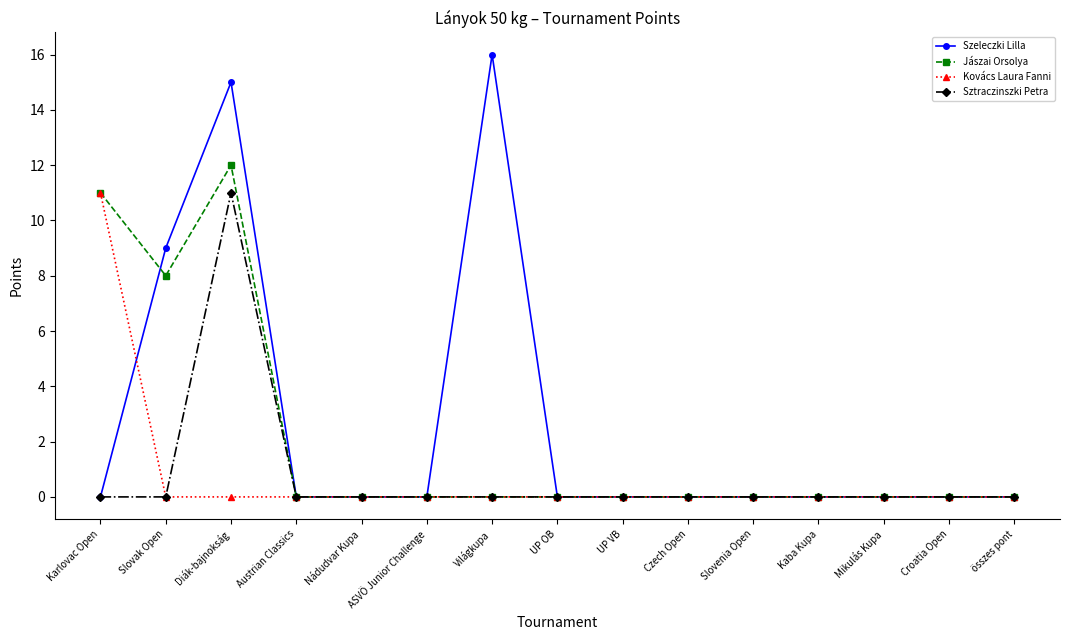

The Kovács Laura Fanni series shows 0 at Világkupa. True or false?

True